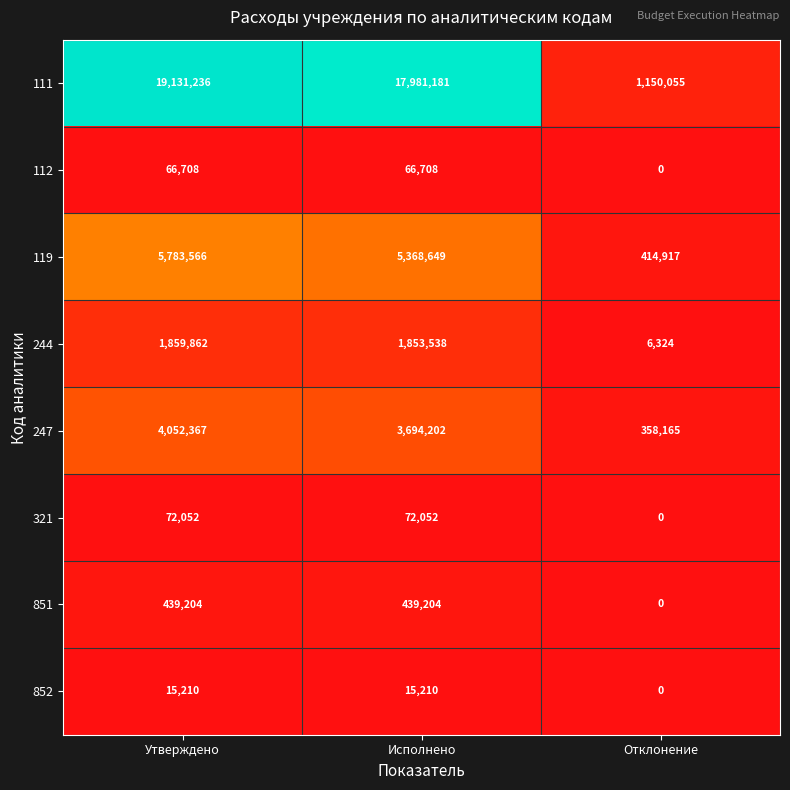

What is the spread (max minus min) of values at Отклонение?

1150055